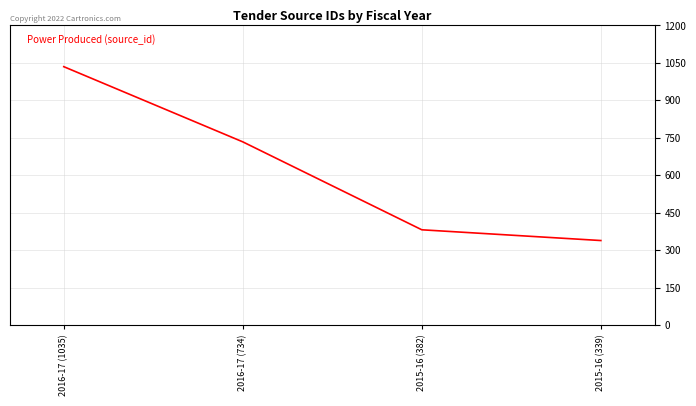

What is the sum of all values?

2490